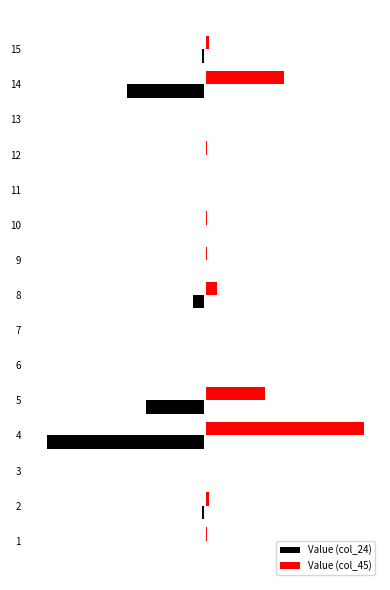

What are all the series names shown in the legend?

Value (col_24), Value (col_45)